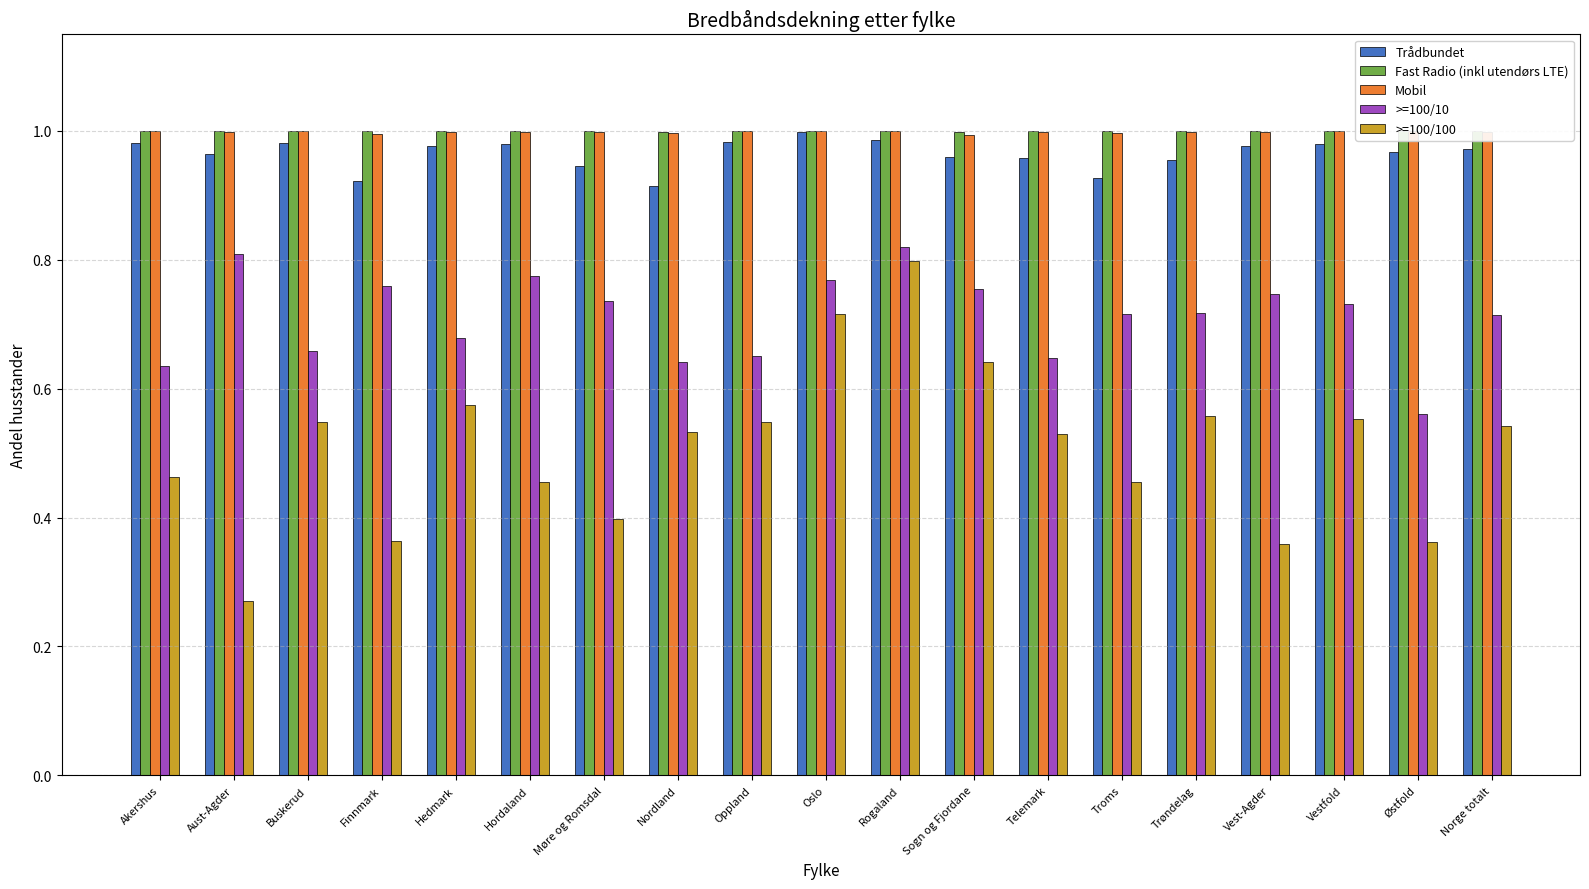

What is the label of the 12th bar from the right?

Nordland